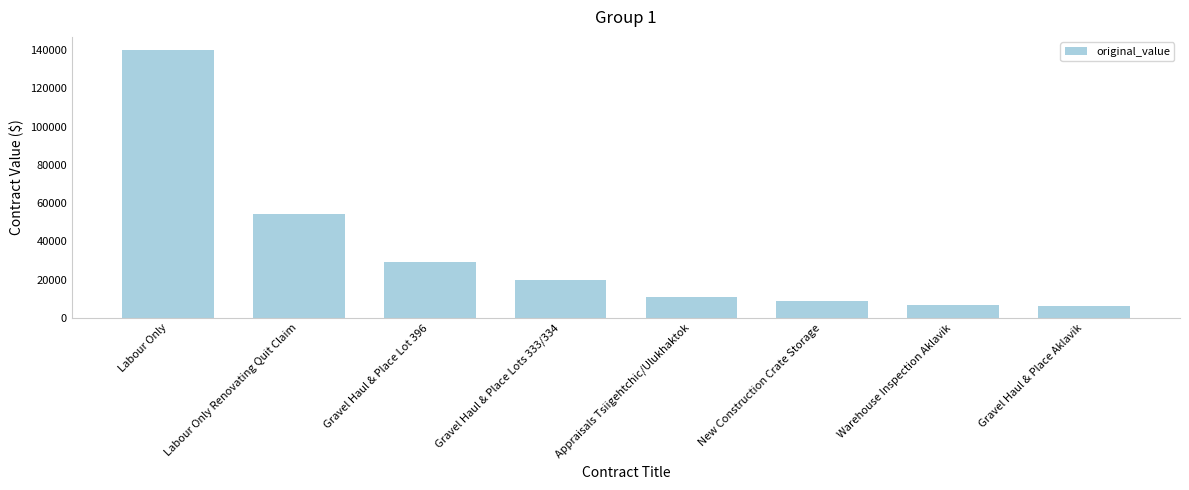

What is the minimum value shown in the chart?

6000.0